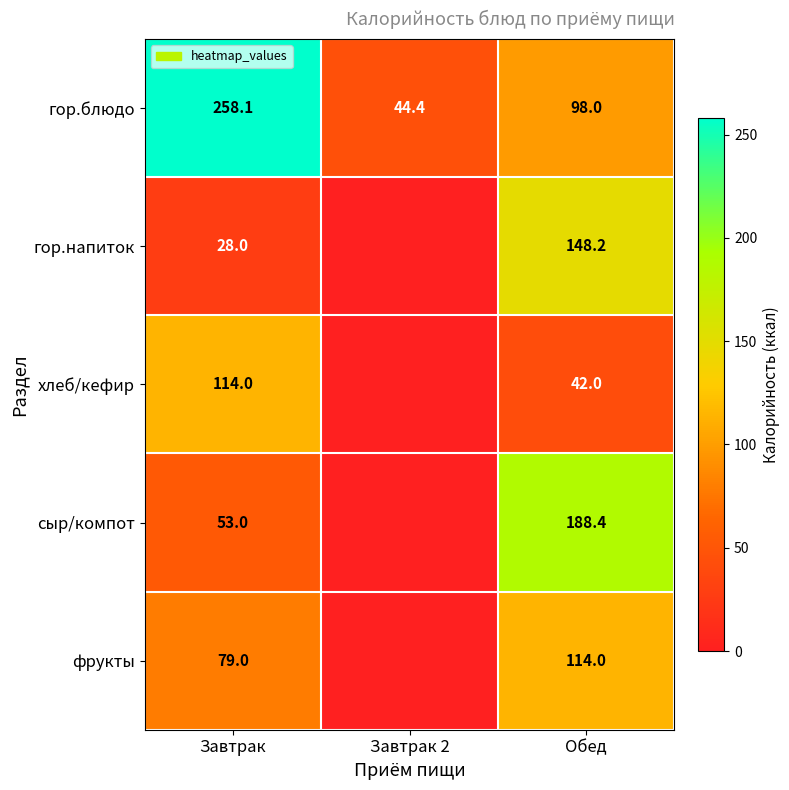

At which category is the sum across all series the highest?

Обед